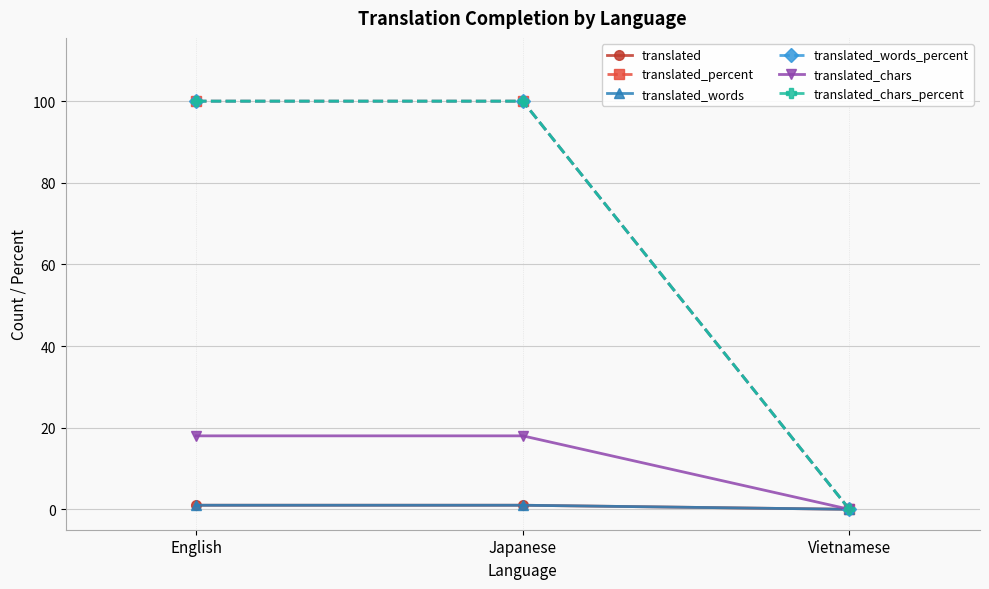

Which label corresponds to the largest value in the chart?

English